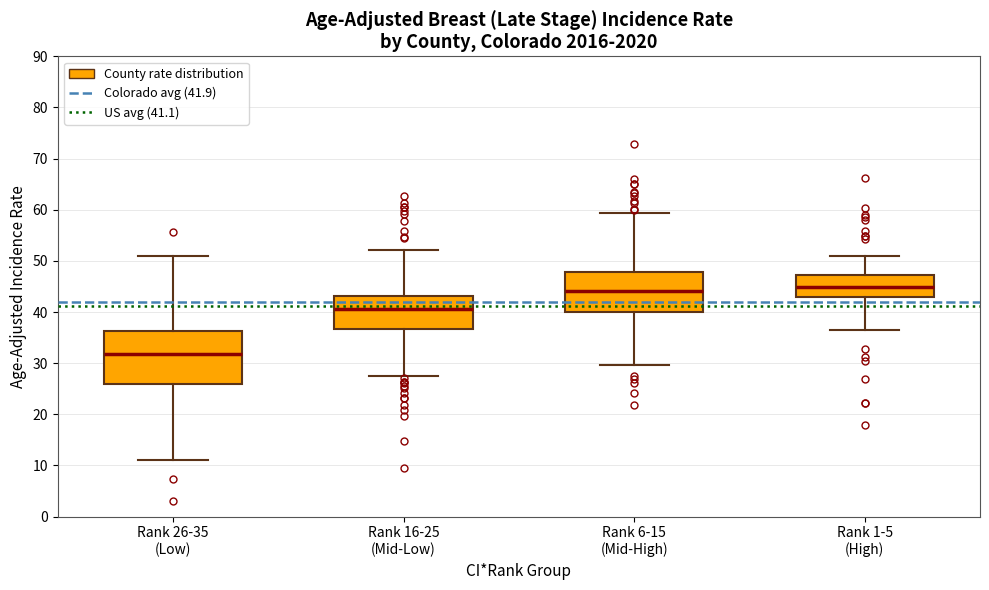

Reading left to right, read every box against the y-axis: the position of its median line, the range the box covers, and the ends of its whiskers. The values are not printed on the chart, so give them approximately, as read against the axis.

Rank 26-35 (Low): median 32, box 26 to 36, whiskers 11 to 51
Rank 16-25 (Mid-Low): median 41, box 37 to 43, whiskers 28 to 52
Rank 6-15 (Mid-High): median 44, box 40 to 48, whiskers 30 to 59
Rank 1-5 (High): median 45, box 43 to 47, whiskers 37 to 51